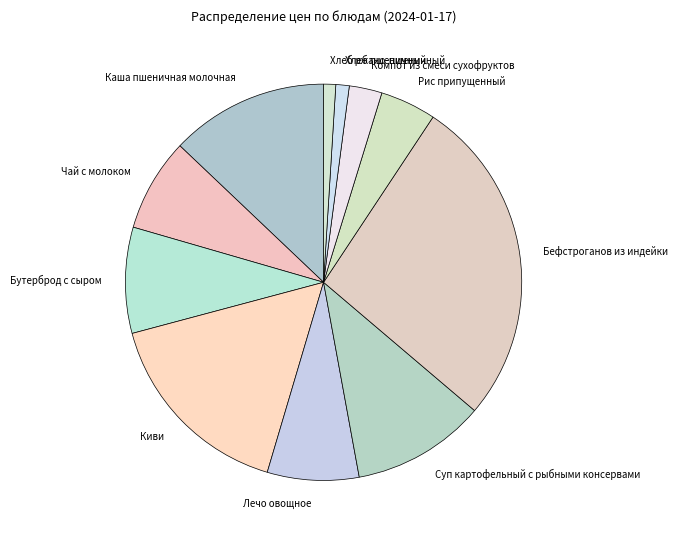

Is there a majority slice in this chart?

No